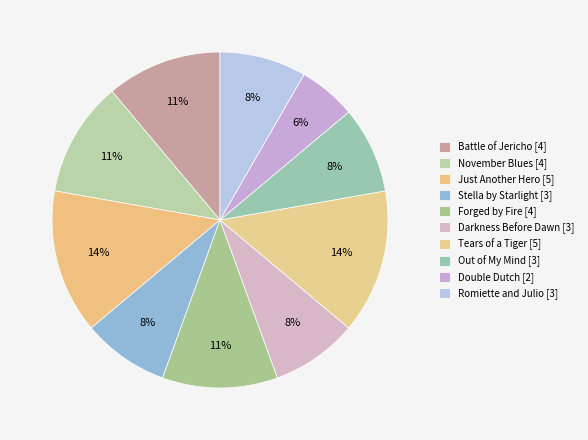

To the nearest percent, what is the difference between the largest and smallest slice percentages?

8%